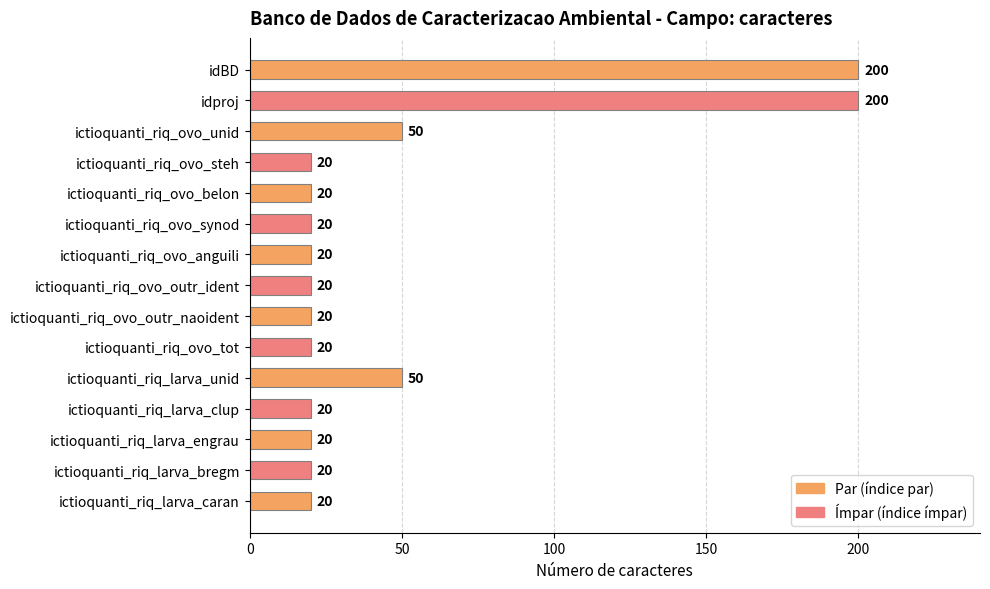

What is the label of the 6th bar from the bottom?

ictioquanti_riq_ovo_tot